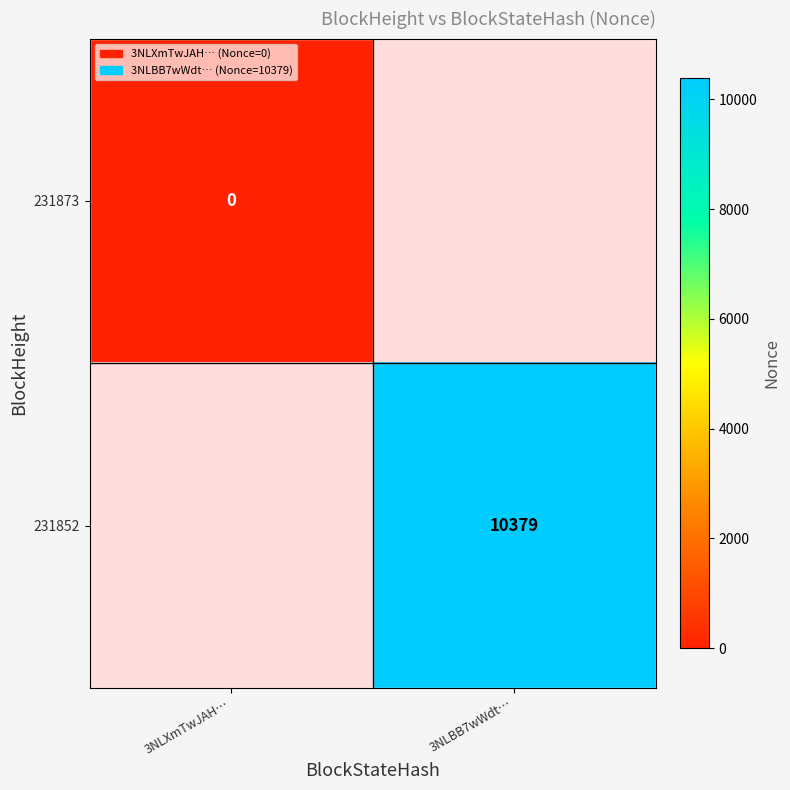

Is it true that 231852 equals 10379 at 3NLBB7wWdt…?

True